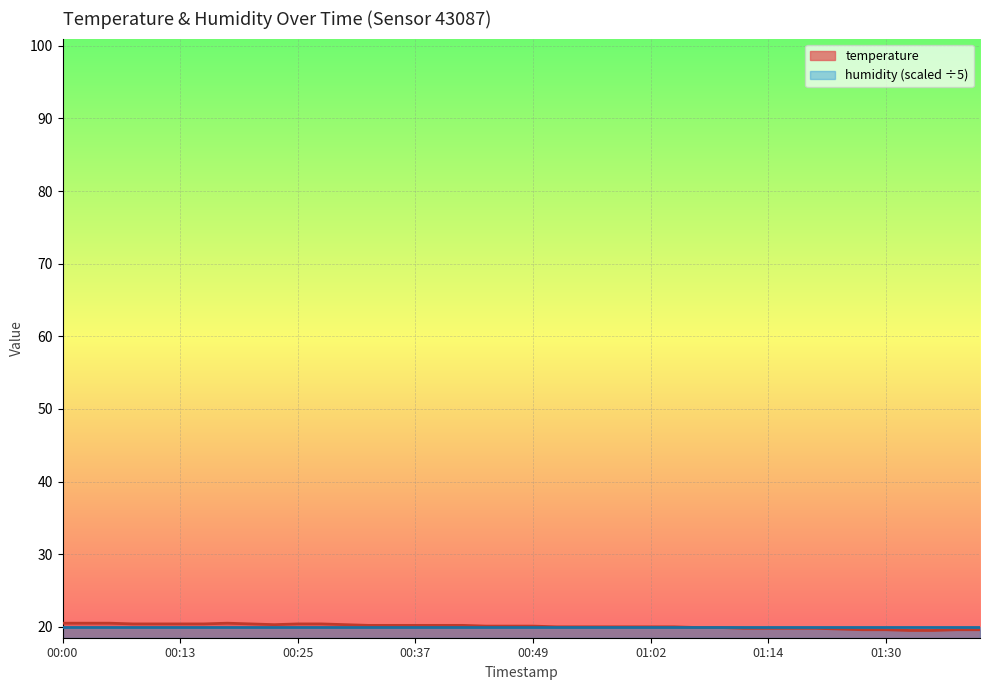

True or false: the data shows 27.6 at 01:09.

False